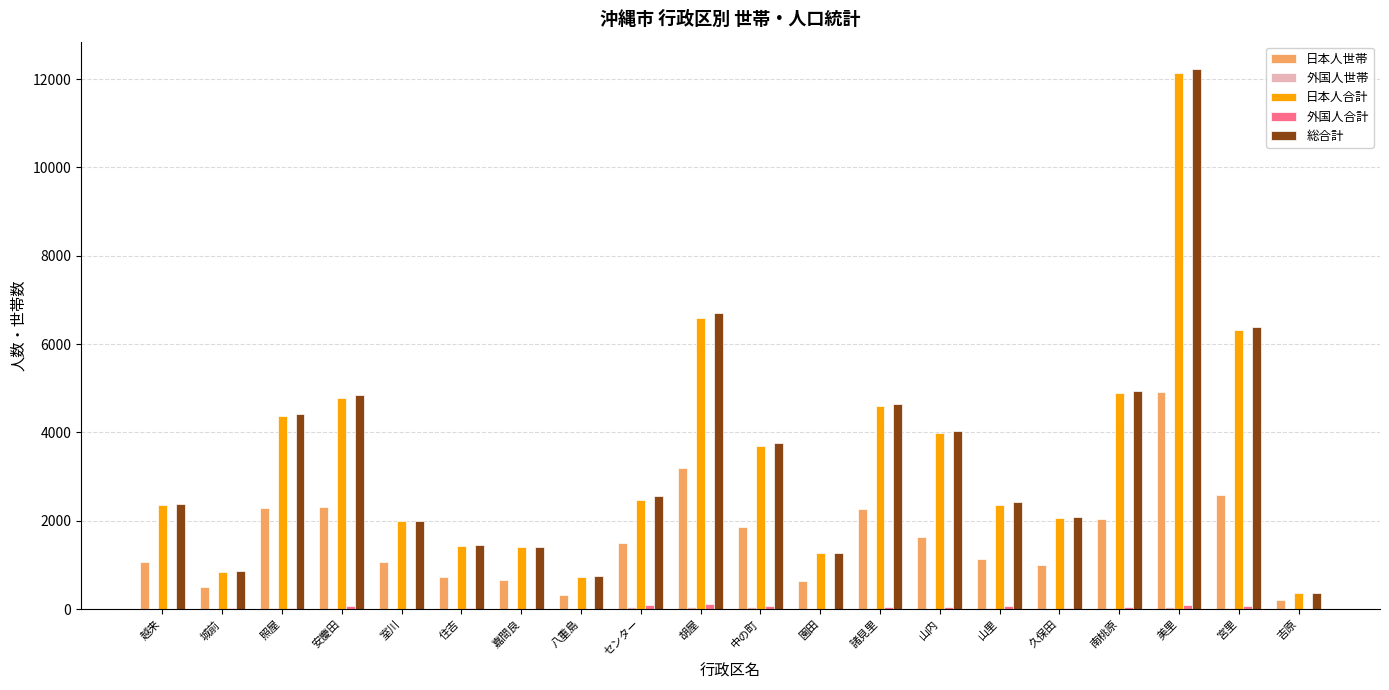

Between 越来 and 八重島, which series saw the biggest shift?

日本人合計